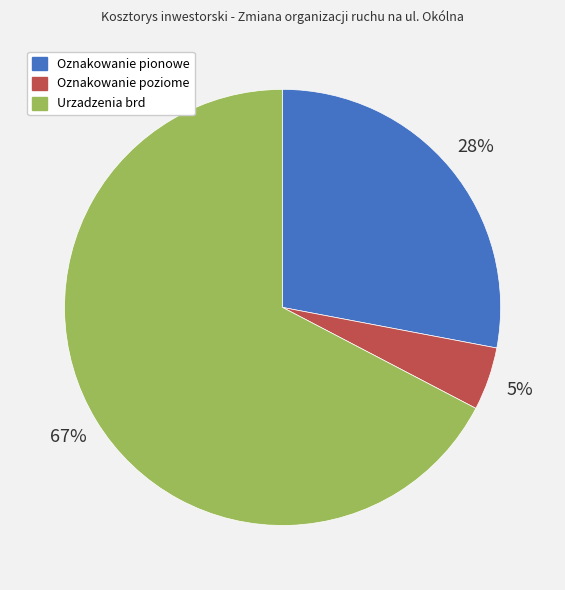

Which category has the smallest portion of the pie?

Oznakowanie poziome